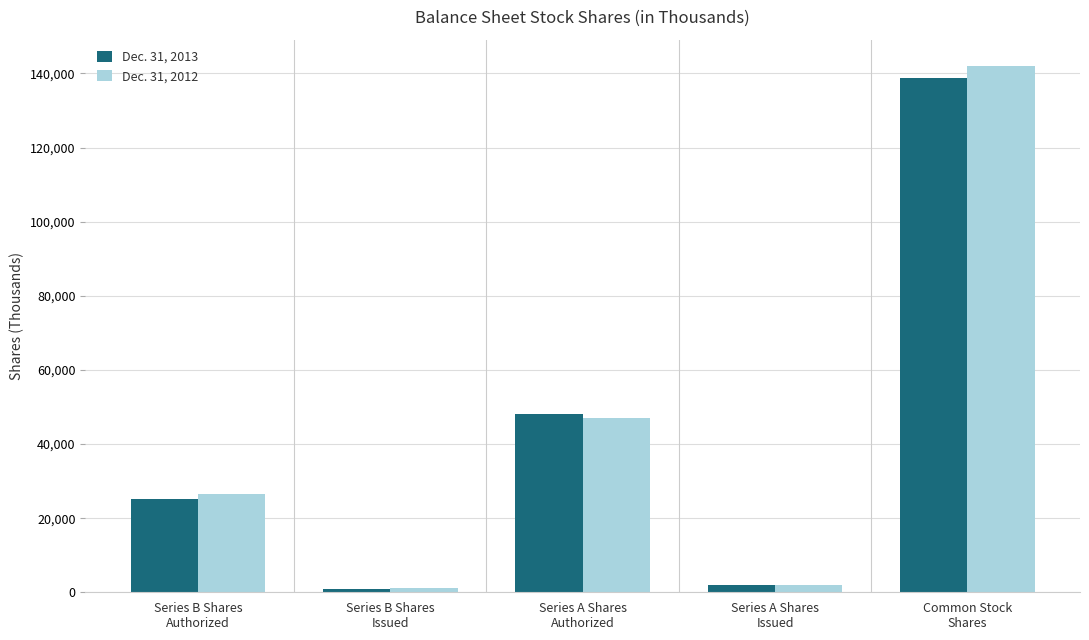

Which series has the widest spread of values?

Dec. 31, 2012